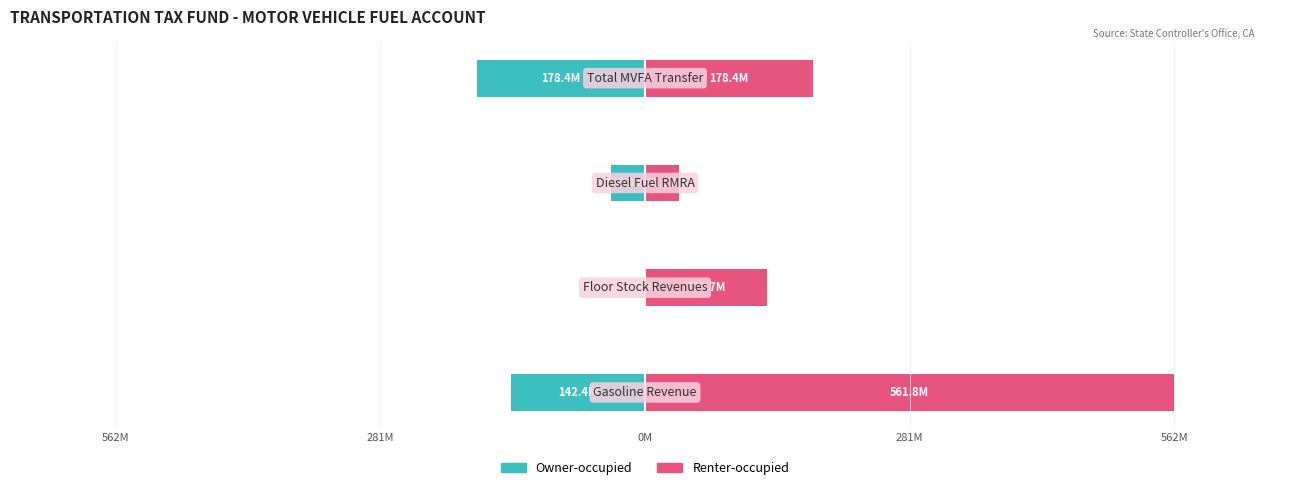

At how many categories does at least one series exceed 501225849?

1